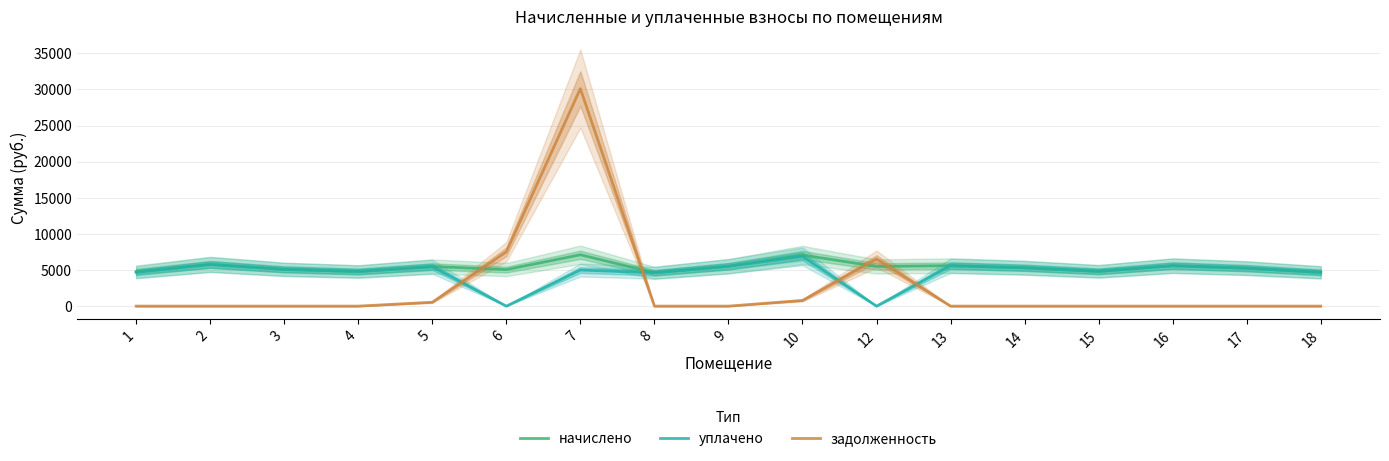

Reading left to right, transcribe all the data shown in this chart.

начислено: 4780.8	5771.5	5091.8	4792.3	5483.5	5057.3	7107.8	4619.5	5518.1	7073.3	5495.0	5598.7	5310.7	4815.4	5598.7	5253.1	4677.1
уплачено: 4669.3	5771.5	5091.8	4792.3	5451.9	0.0	5000.0	4619.5	5518.1	6894.4	0.0	5598.7	5310.7	4815.4	5598.7	5253.1	4677.1
задолженность: 0.0	0.0	0.0	0.0	537.1	7515.7	30109.6	0.0	0.0	785.9	6528.8	0.0	0.0	0.0	0.0	0.0	0.0